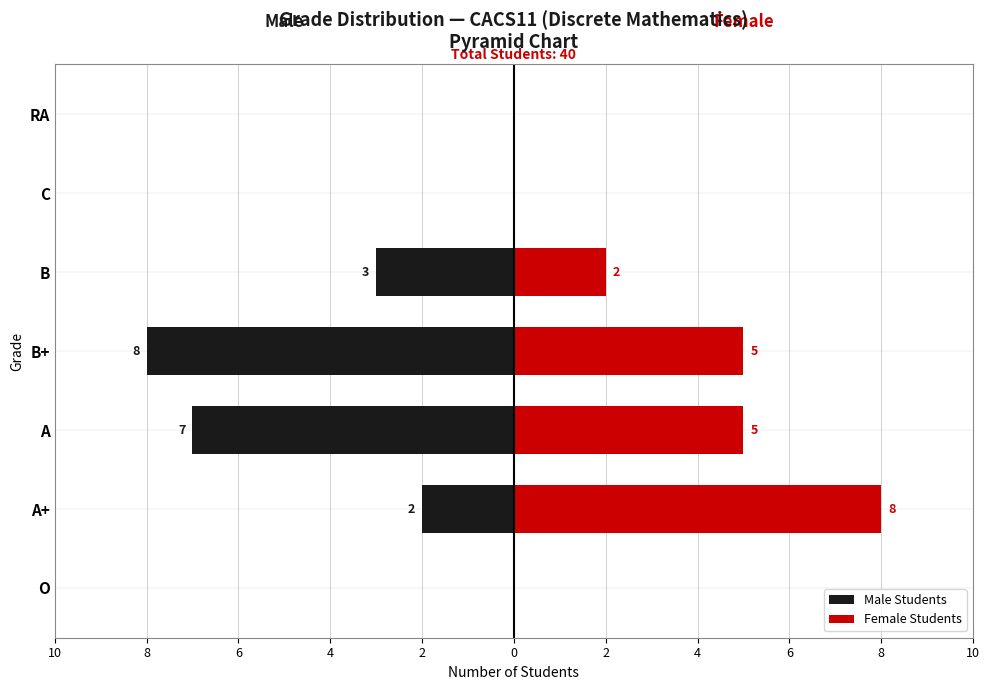

How many categories are shown in the chart?

7